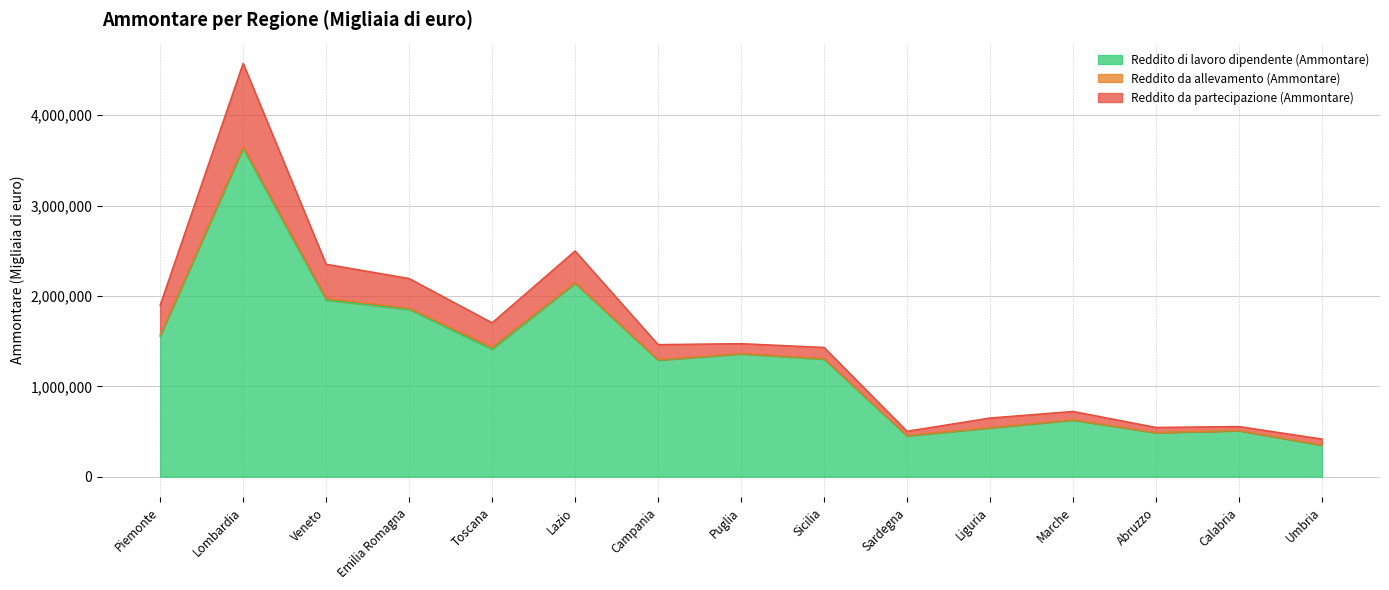

Reading left to right, extract all data points from this chart.

Reddito di lavoro dipendente (Ammontare): Piemonte=1554246	Lombardia=3630938	Veneto=1954005	Emilia Romagna=1852139	Toscana=1409143	Lazio=2139422	Campania=1288920	Puglia=1357933	Sicilia=1300206	Sardegna=450387	Liguria=539275	Marche=625864	Abruzzo=486003	Calabria=508693	Umbria=346840
Reddito da allevamento (Ammontare): Piemonte=17166	Lombardia=20928	Veneto=18632	Emilia Romagna=11707	Toscana=24825	Lazio=6990	Campania=6634	Puglia=4748	Sicilia=7436	Sardegna=6440	Liguria=4498	Marche=4583	Abruzzo=3186	Calabria=2148	Umbria=3788
Reddito da partecipazione (Ammontare): Piemonte=326223	Lombardia=921969	Veneto=378479	Emilia Romagna=329297	Toscana=268850	Lazio=351626	Campania=166267	Puglia=109562	Sicilia=122860	Sardegna=46520	Liguria=105883	Marche=92004	Abruzzo=56199	Calabria=44585	Umbria=66305